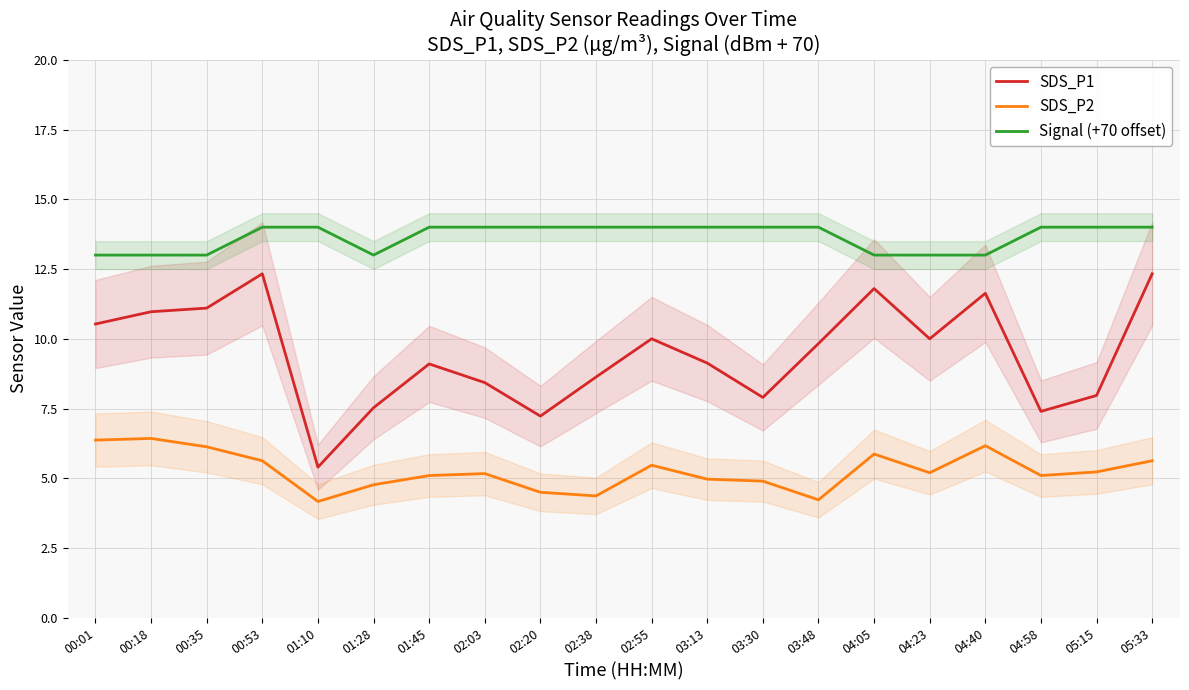

True or false: SDS_P2 and SDS_P1 intersect in this chart.

False